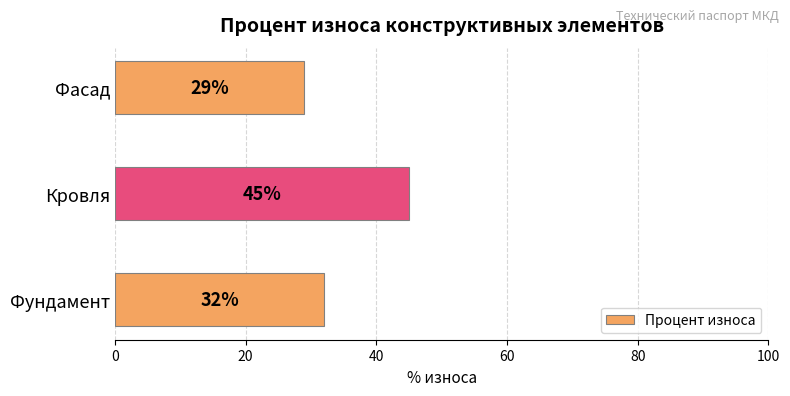

Reading bottom to top, transcribe all the data shown in this chart.

32	45	29